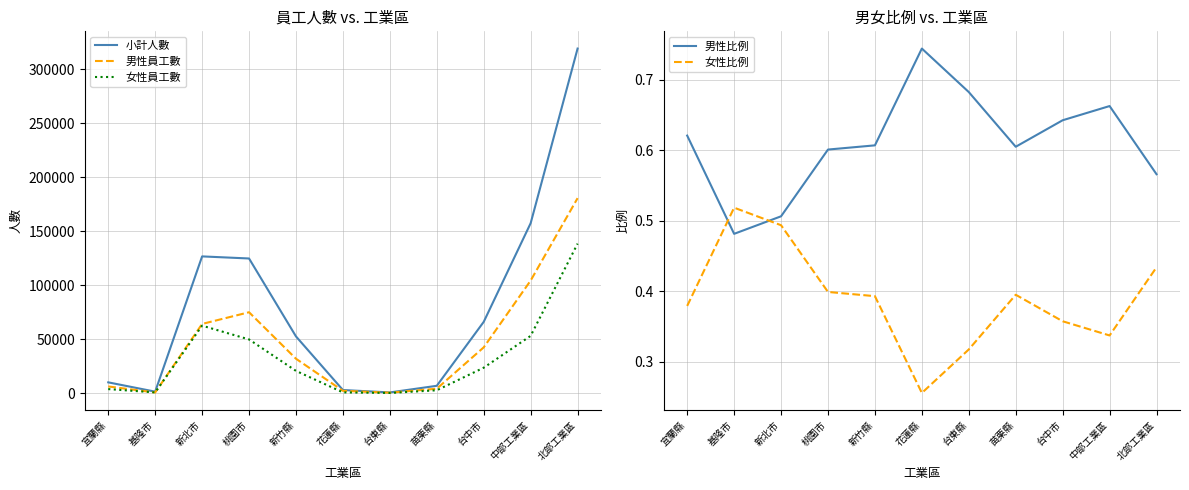

What is the smallest value displayed?

0.3